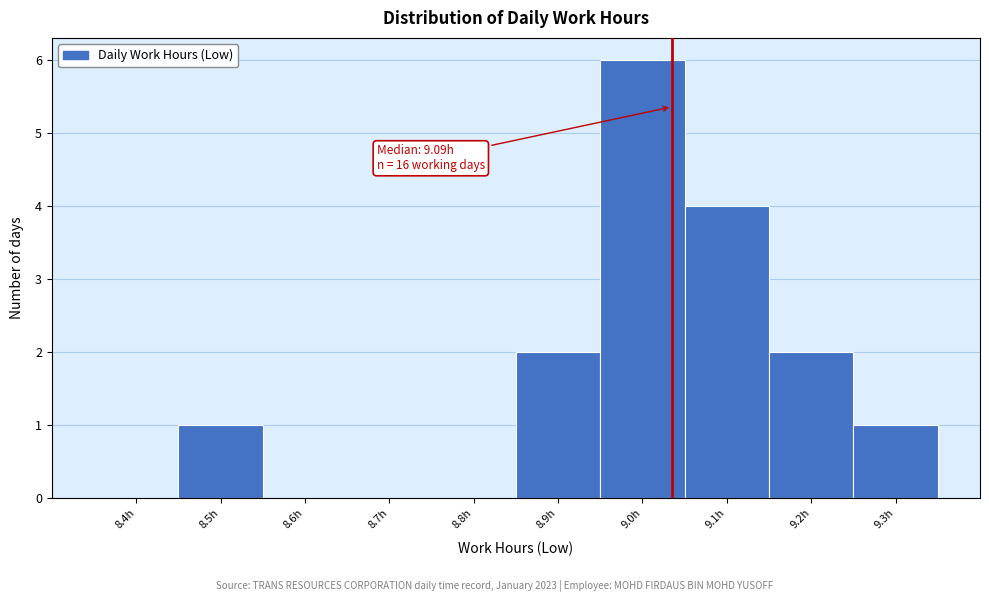

Reading right to left, transcribe all the data shown in this chart.

9.3h=1	9.2h=2	9.1h=4	9.0h=6	8.9h=2	8.8h=0	8.7h=0	8.6h=0	8.5h=1	8.4h=0